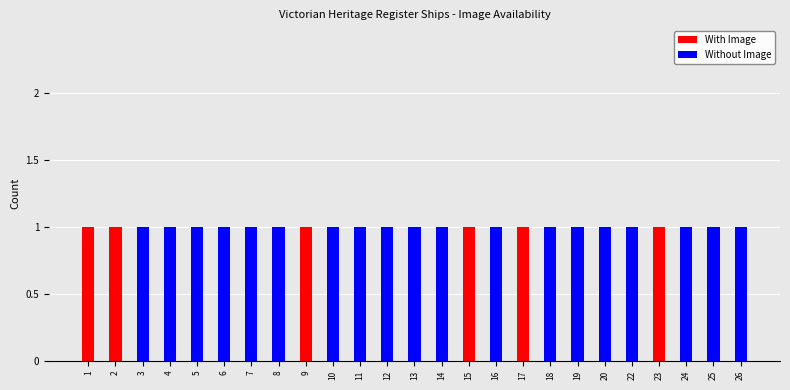

True or false: With Image has a value of -1 at 5.

False